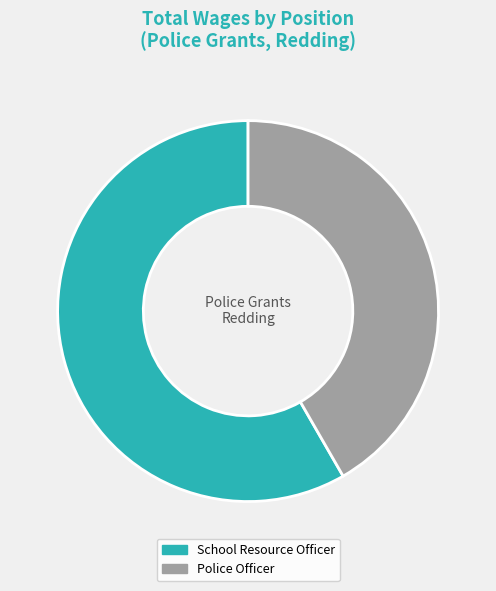

True or false: Police Officer accounts for 42% of the total.

True